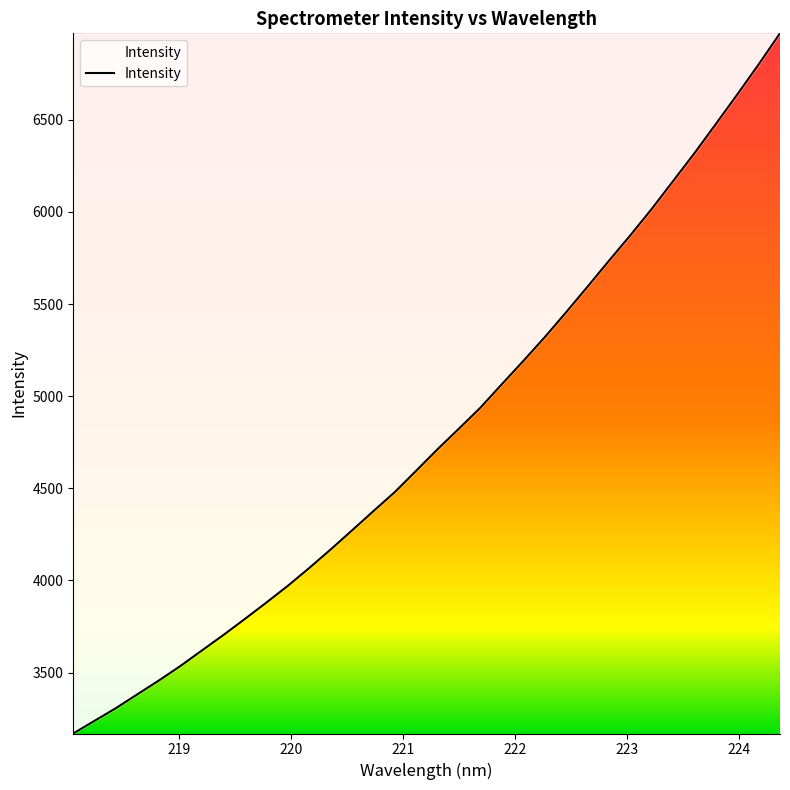

What is the minimum value shown in the chart?

3169.5